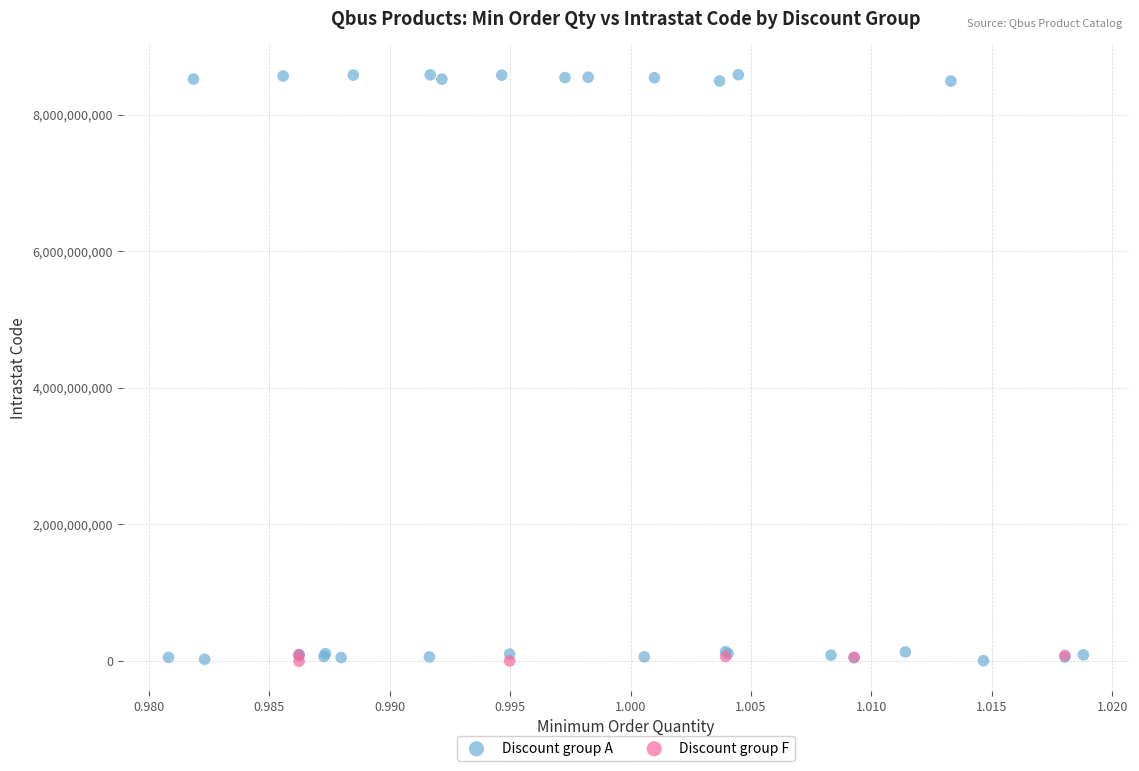

Which series has the widest spread of Y values?

Discount group A